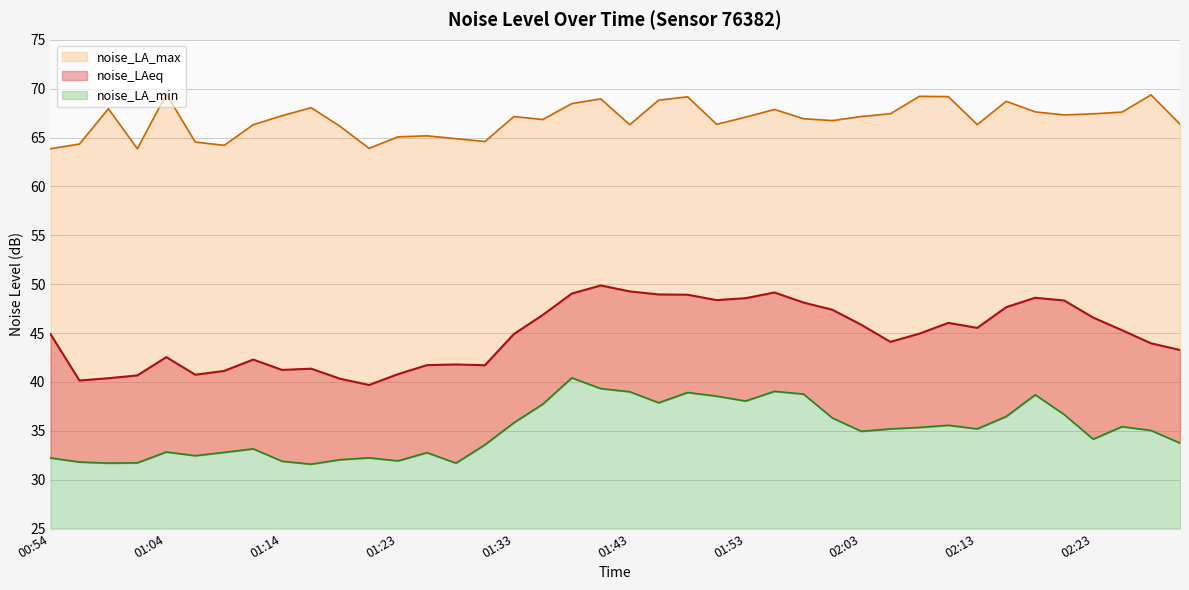

Read the noise_LA_max value at 01:06.

64.5